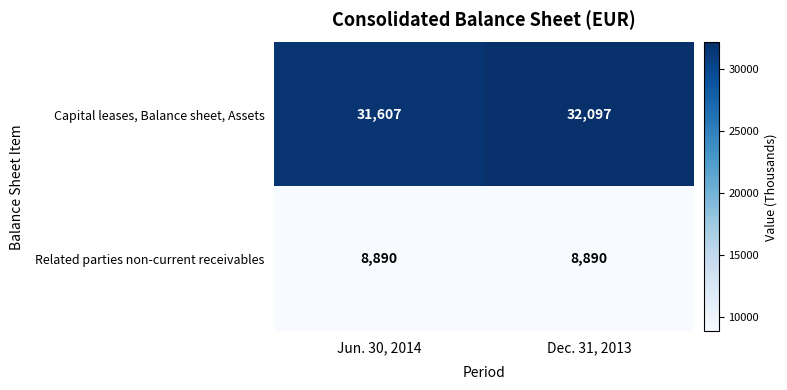

At which category is the sum across all series the highest?

Dec. 31, 2013